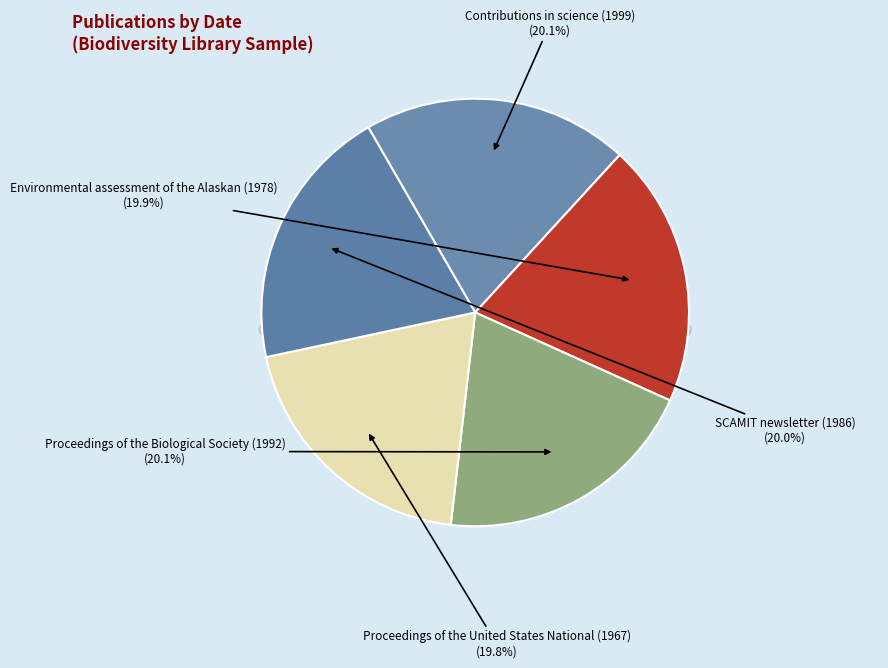

Which category has the smallest portion of the pie?

Proceedings of the United States National (1967)